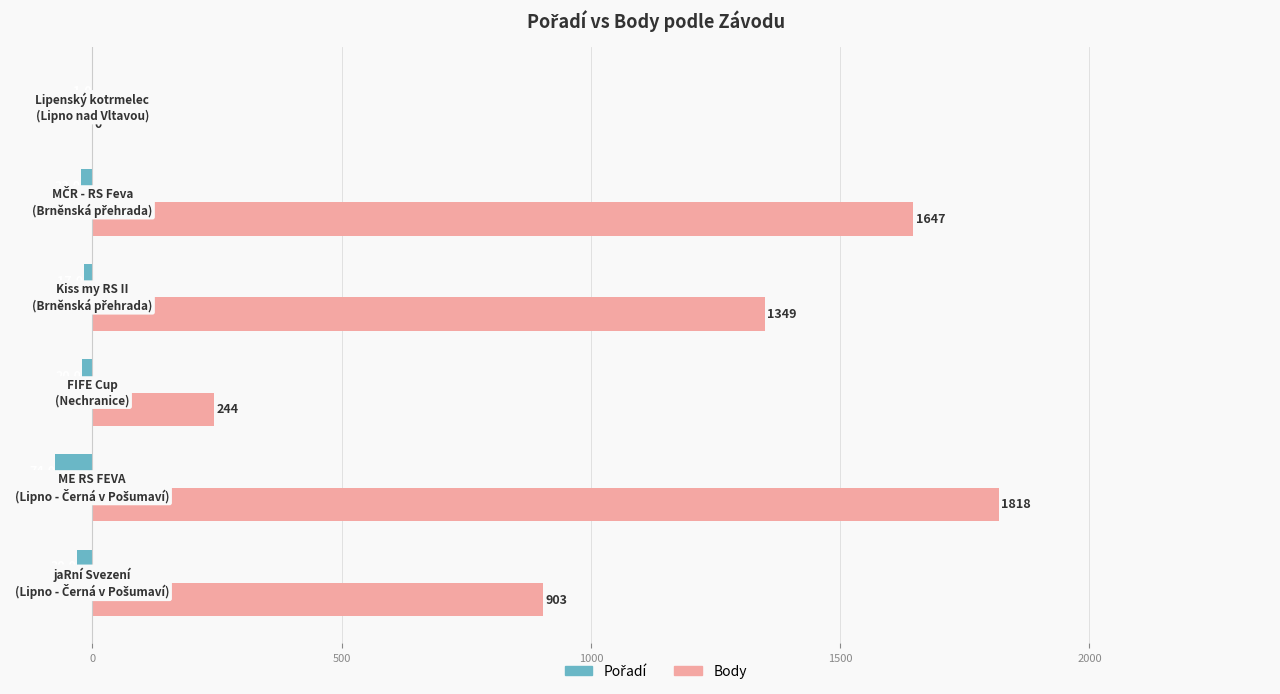

What is the maximum value shown in the chart?

1818